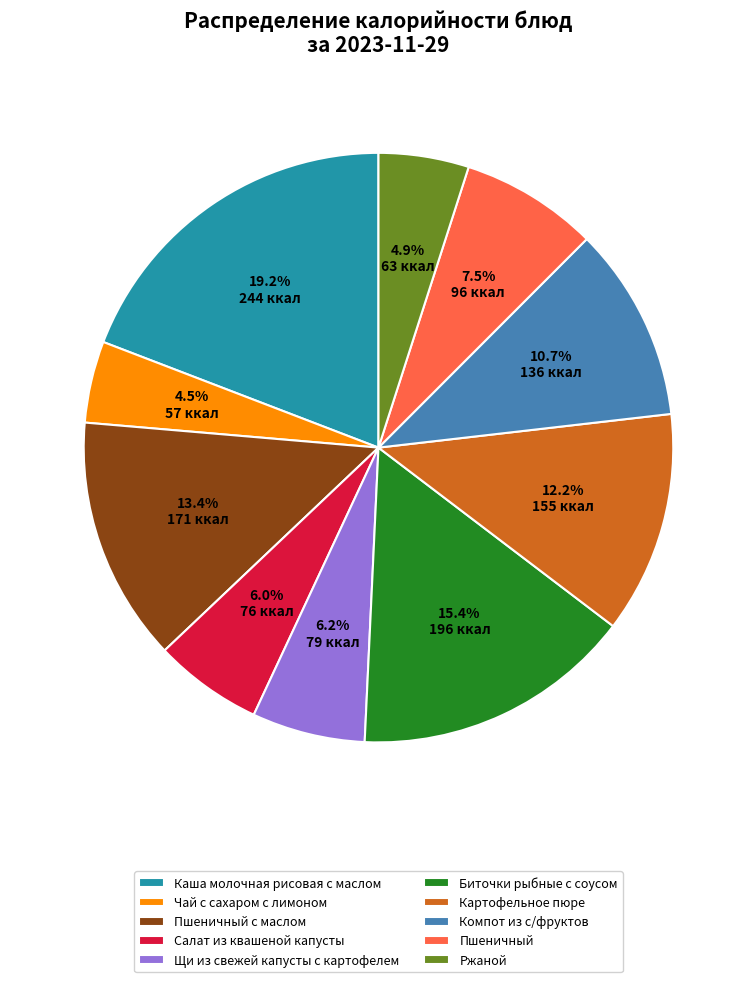

To the nearest percent, what is the average slice percentage?

10%